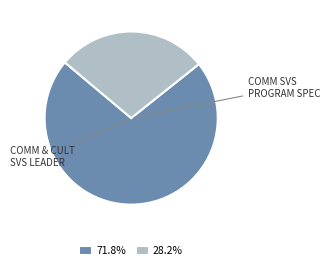

Approximately how many times larger is the value at 71.8% compared to 28.2%?

2.5